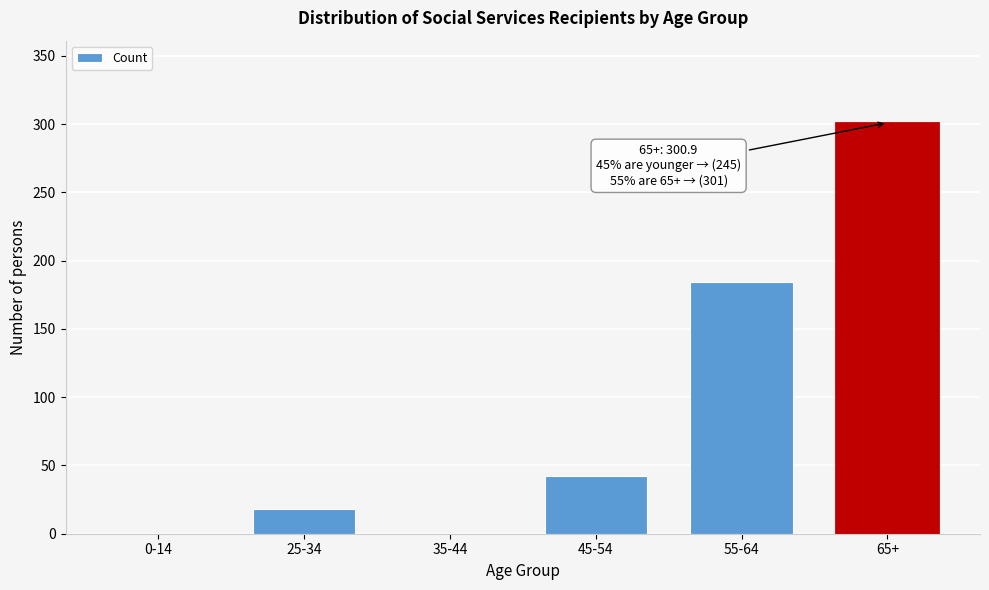

Reading left to right, extract all data points from this chart.

0-14=0.0	25-34=18.5	35-44=0.0	45-54=42.0	55-64=184.3	65+=300.9